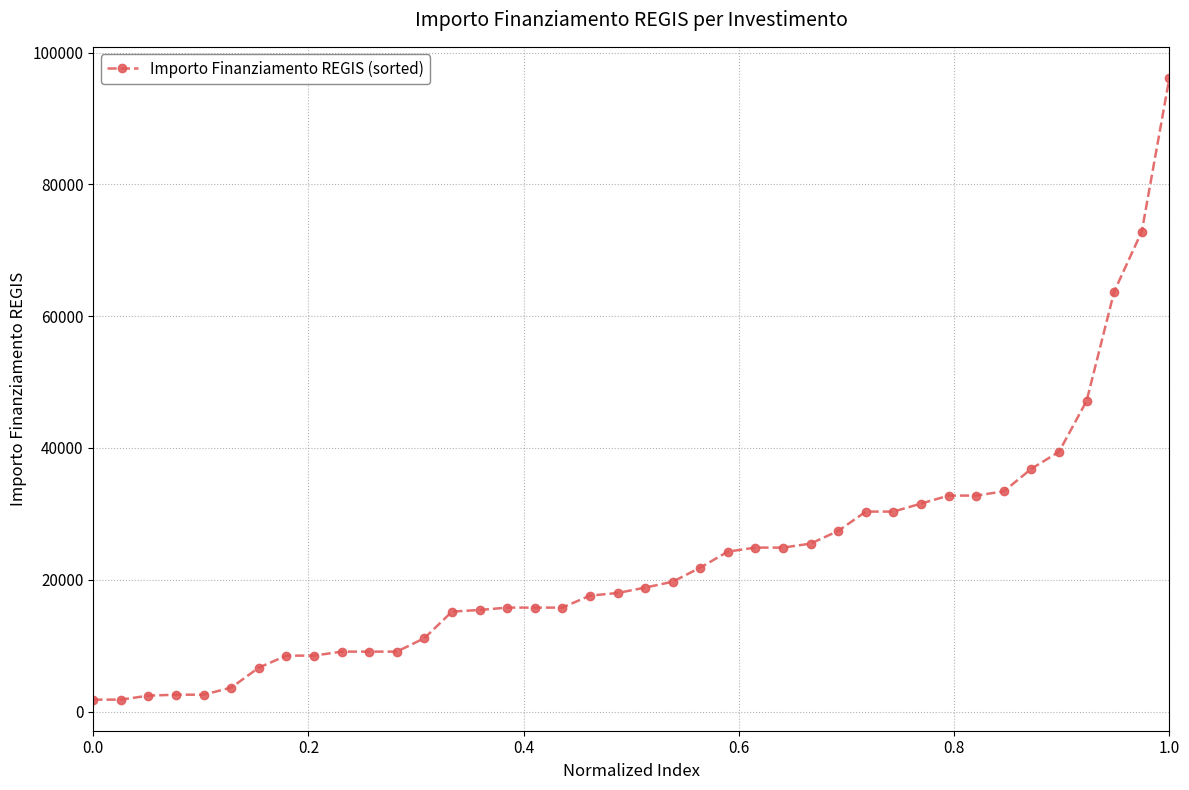

What is the value of the 10th point from the left?

9105